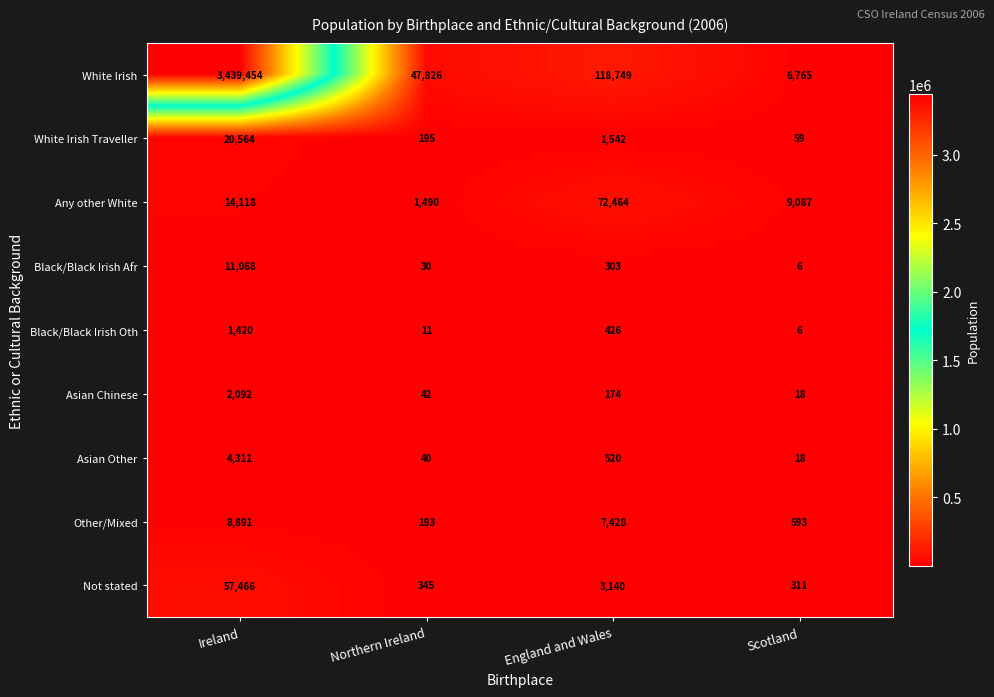

Count the number of categories in the chart.

4